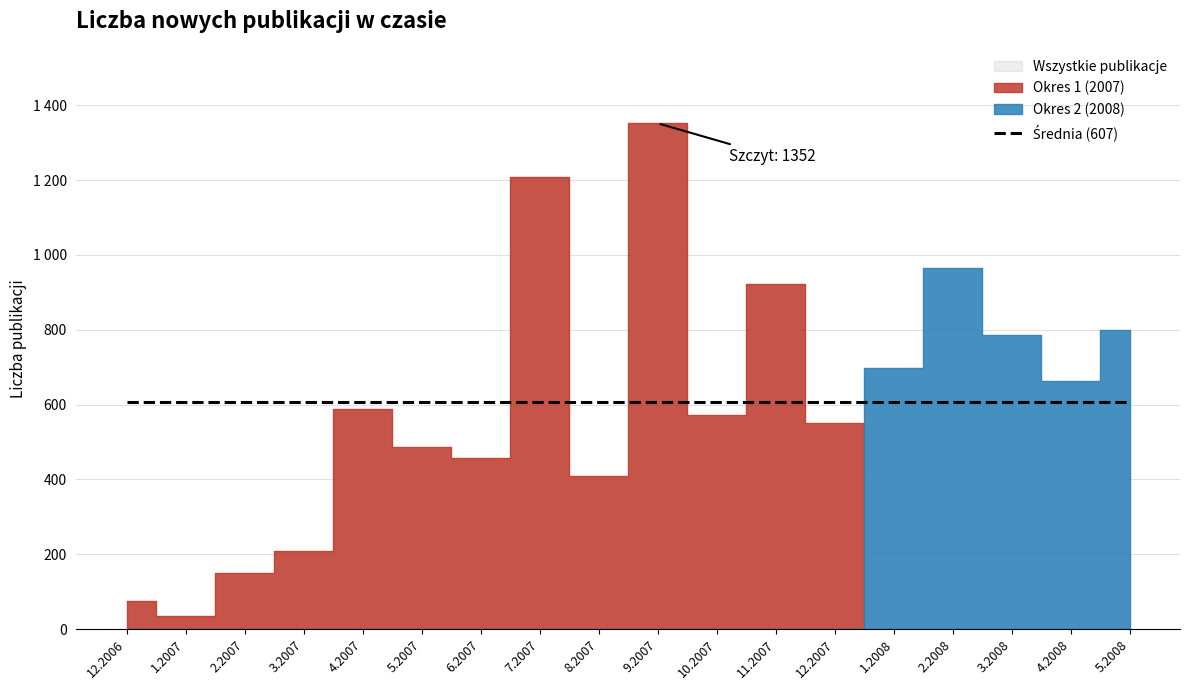

Is this an area chart (filled region under the line)?

No